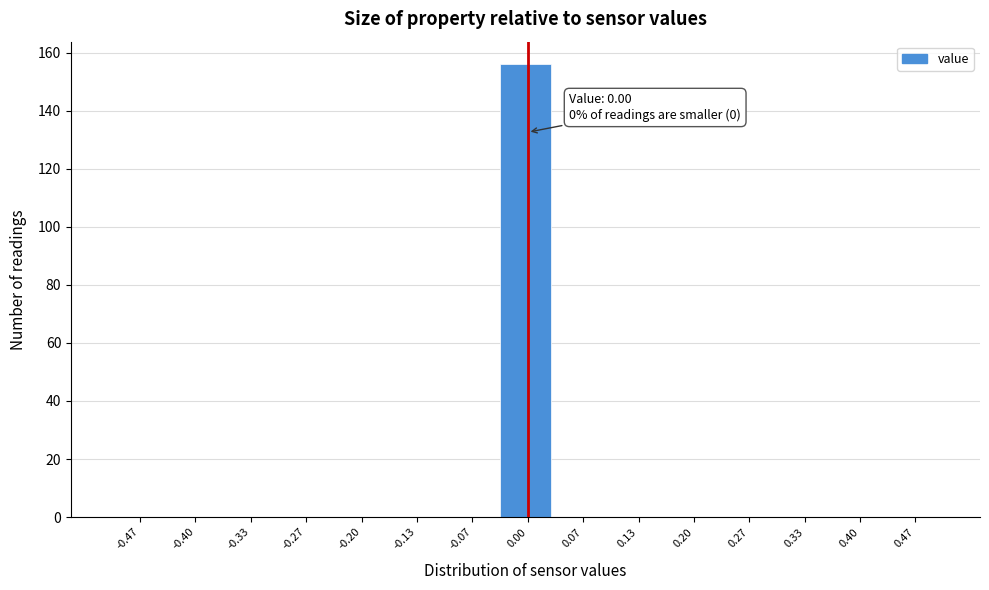

Over which range of the x-axis is the bar tallest?

-0.03 to 0.03